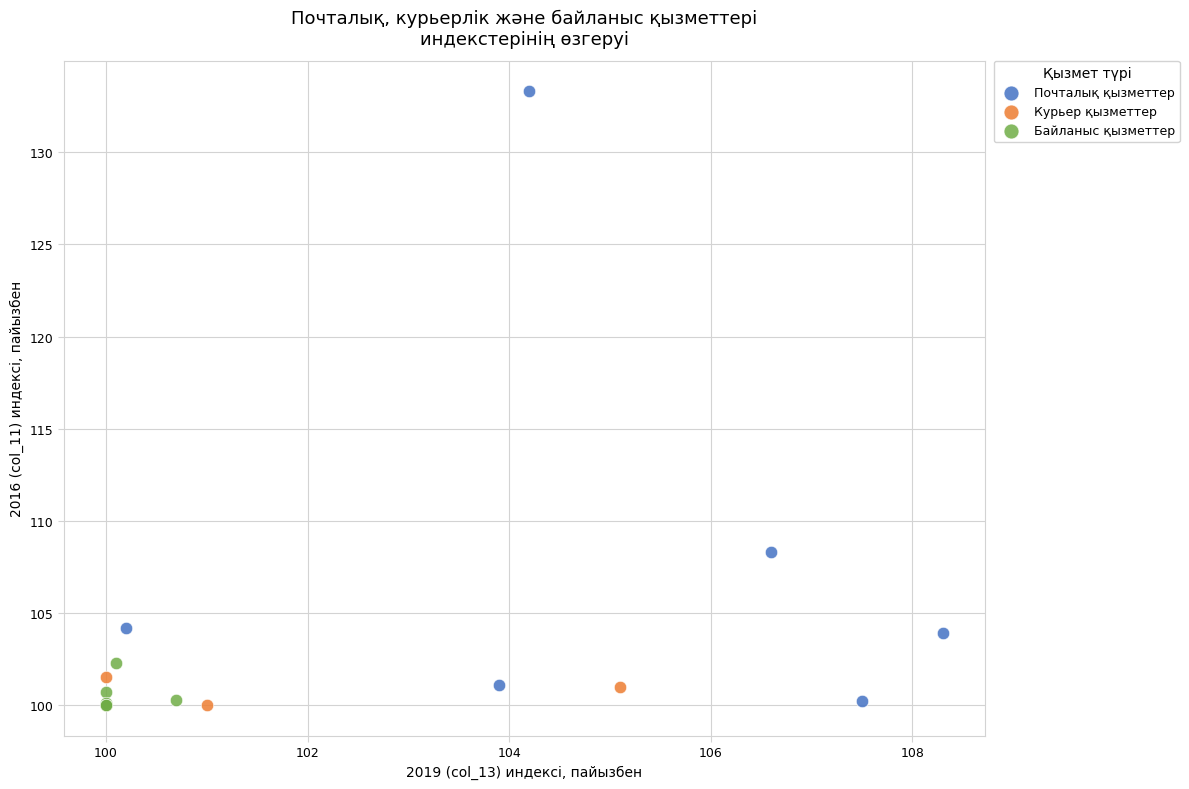

Which series has the widest spread of Y values?

Почталық қызметтер